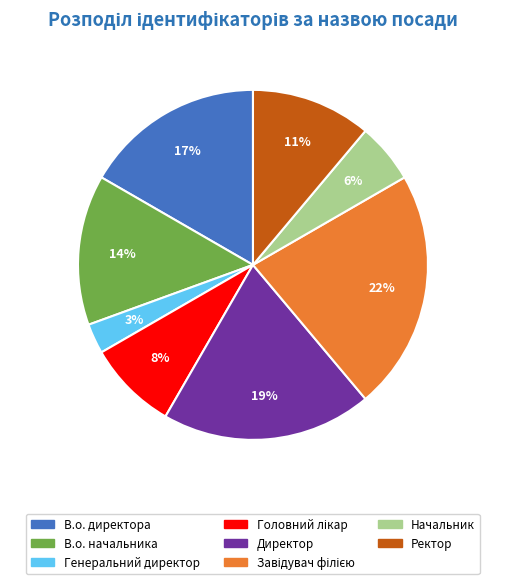

To the nearest percent, what is the difference between the largest and smallest slice percentages?

19%